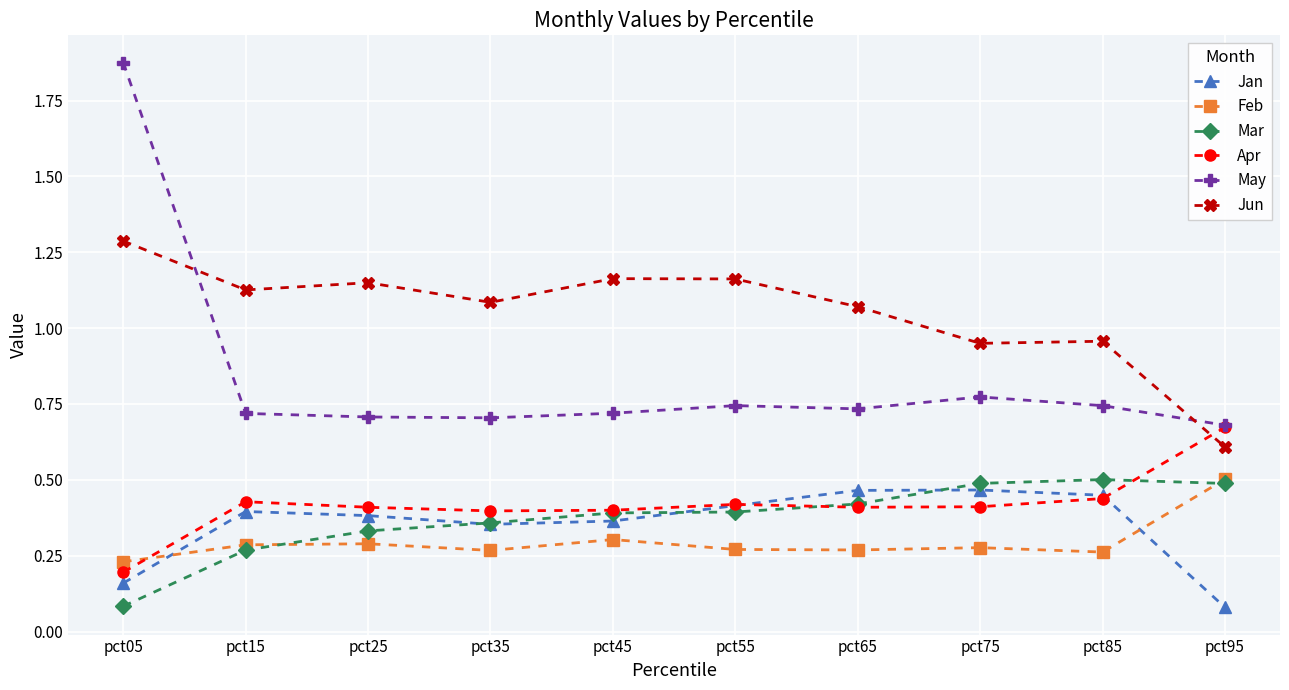

Is it true that Mar equals 0.2 at pct75?

False